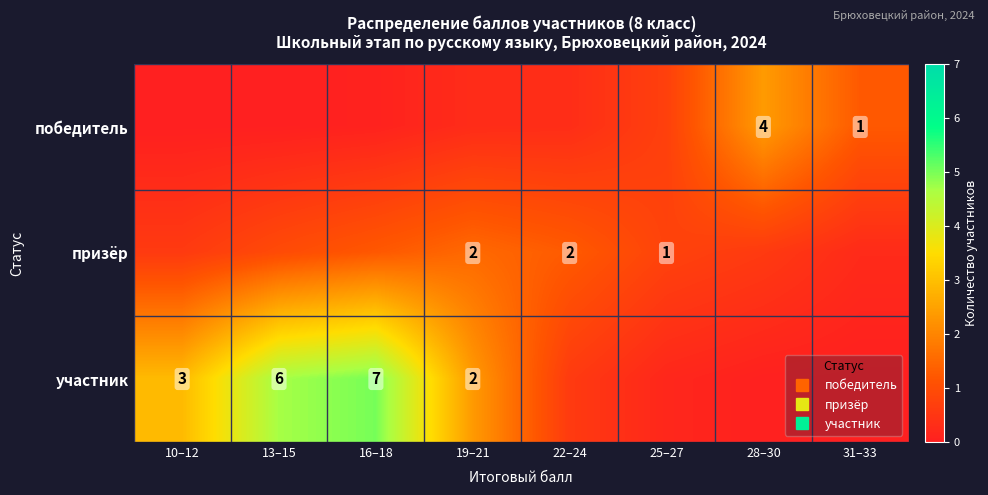

Where is призёр nearest to the value 0?

31–33